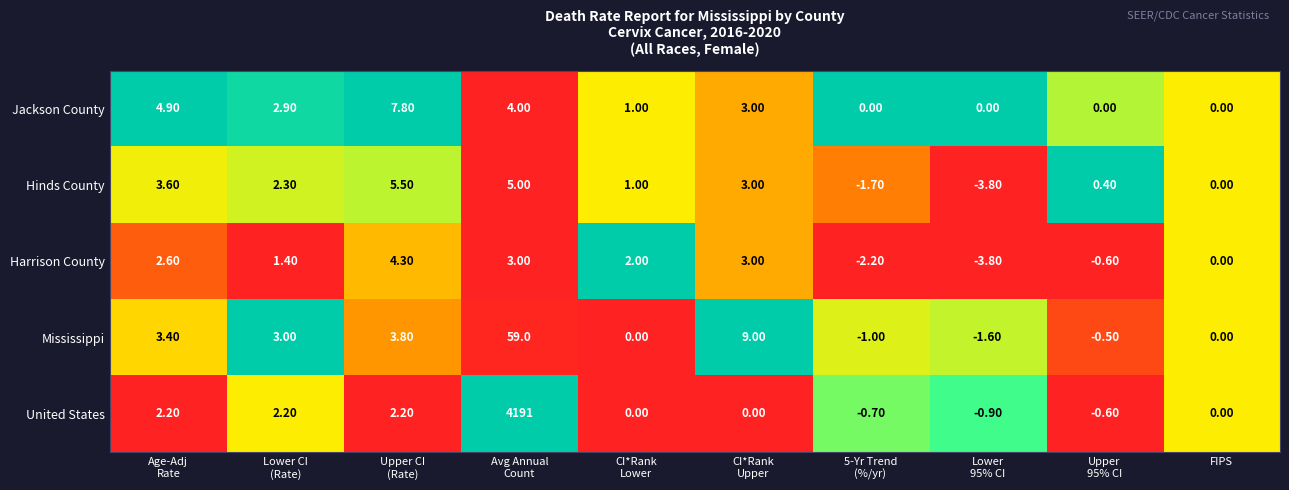

At which label is Hinds County closest to 0?

FIPS